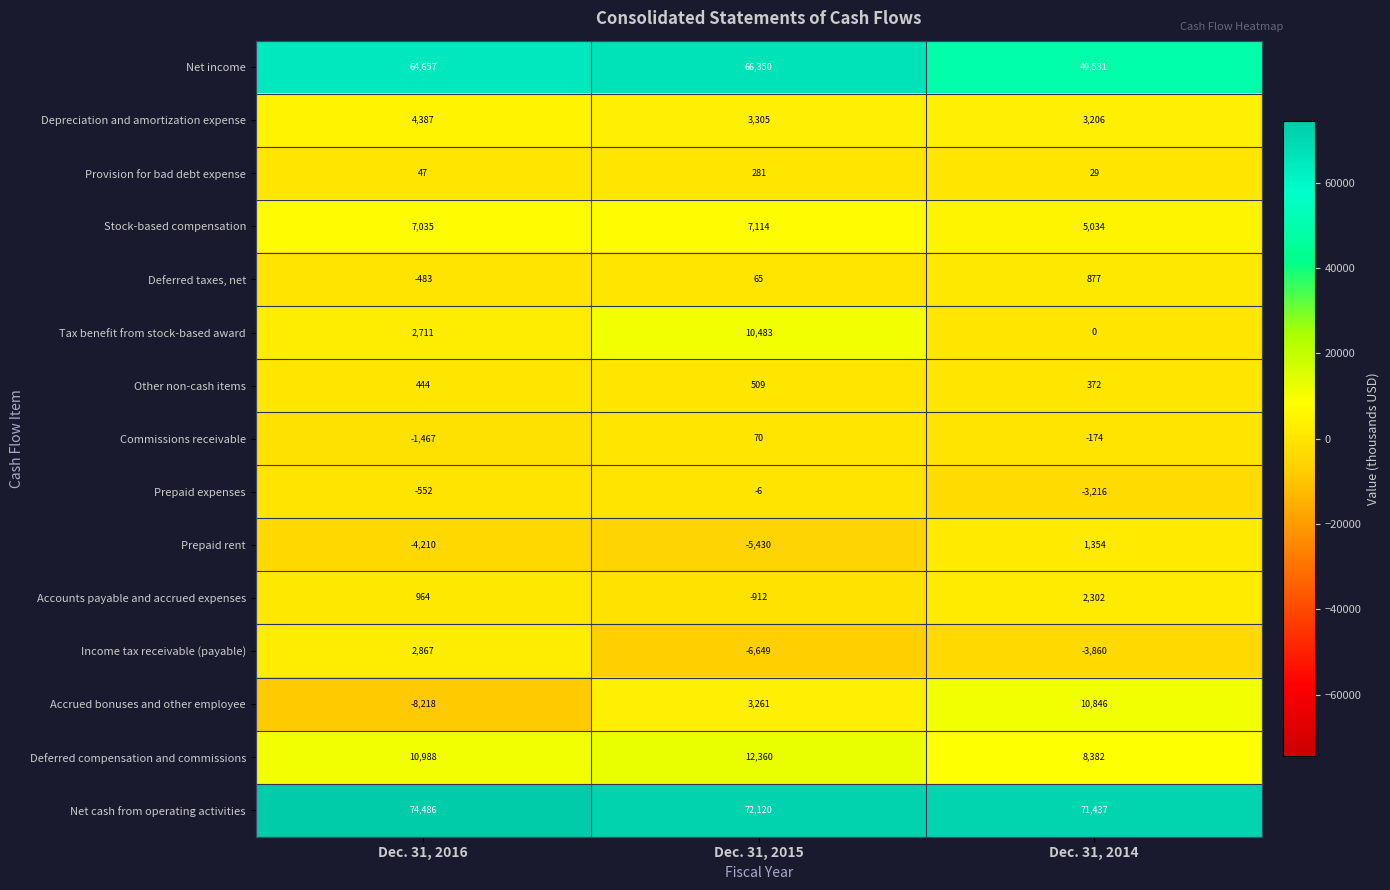

Rank the series at Dec. 31, 2016 from lowest to highest value.

Accrued bonuses and other employee, Prepaid rent, Commissions receivable, Prepaid expenses, Deferred taxes, net, Provision for bad debt expense, Other non-cash items, Accounts payable and accrued expenses, Tax benefit from stock-based award, Income tax receivable (payable), Depreciation and amortization expense, Stock-based compensation, Deferred compensation and commissions, Net income, Net cash from operating activities